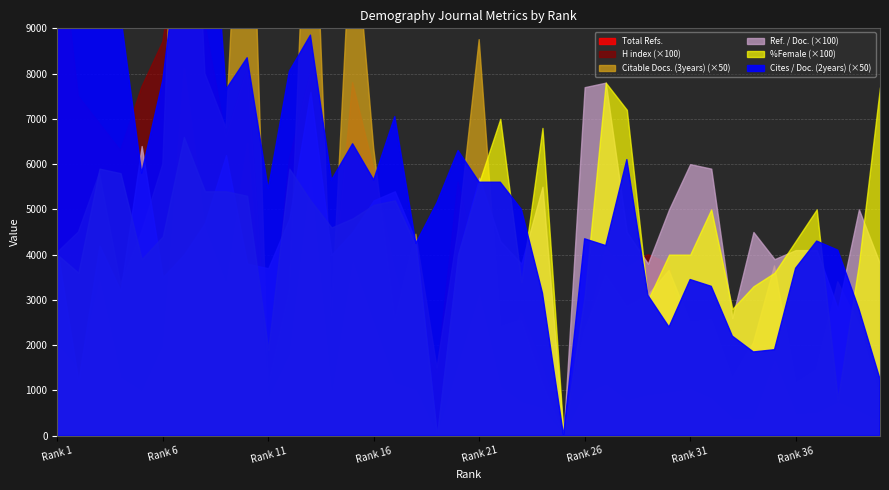

Between which two adjacent categories do Cites / Doc. (2years) and Ref. / Doc. first intersect?

29 and 30